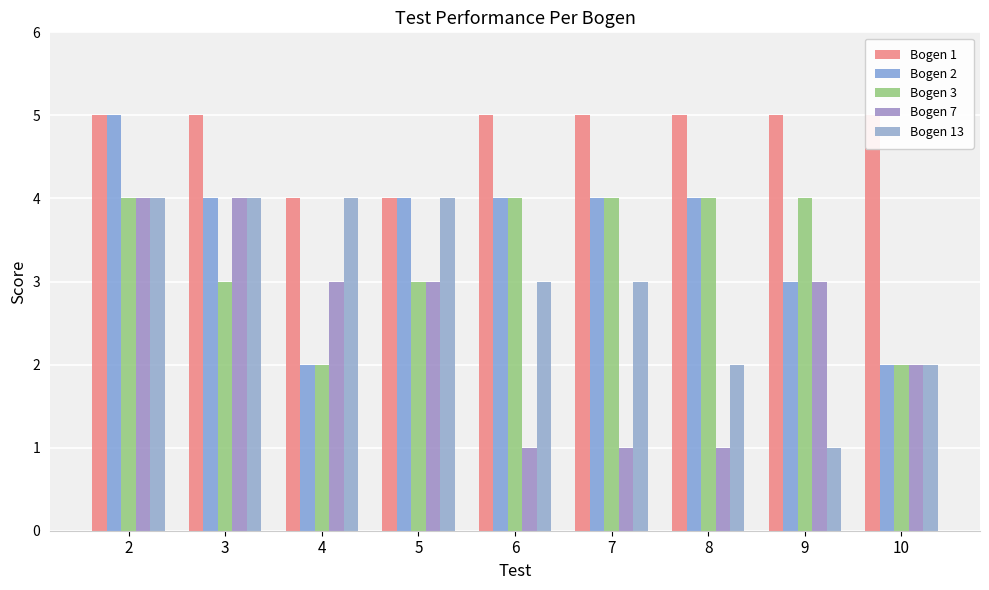

Count the number of categories in the chart.

9